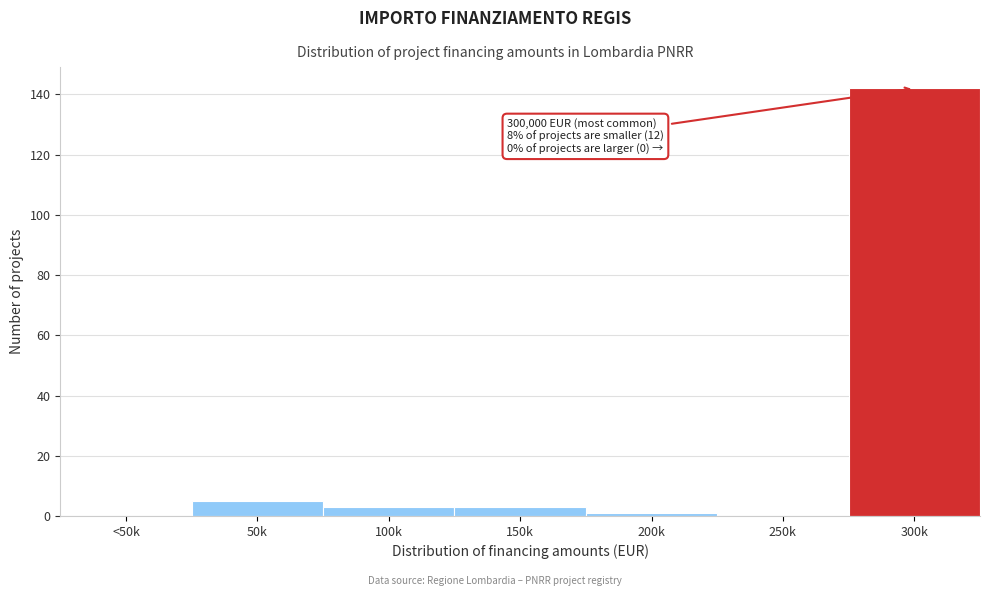

Reading left to right, what are all the values shown in this chart?

<50k=0	50k=5	100k=3	150k=3	200k=1	250k=0	300k=142